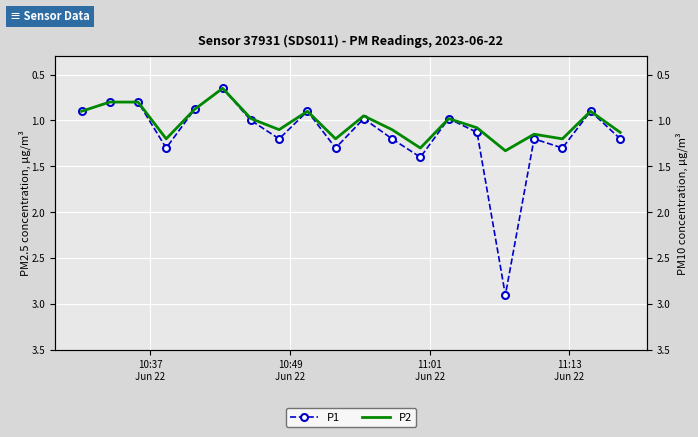

What is the value of the P1 point at the 15th from the left?

1.1